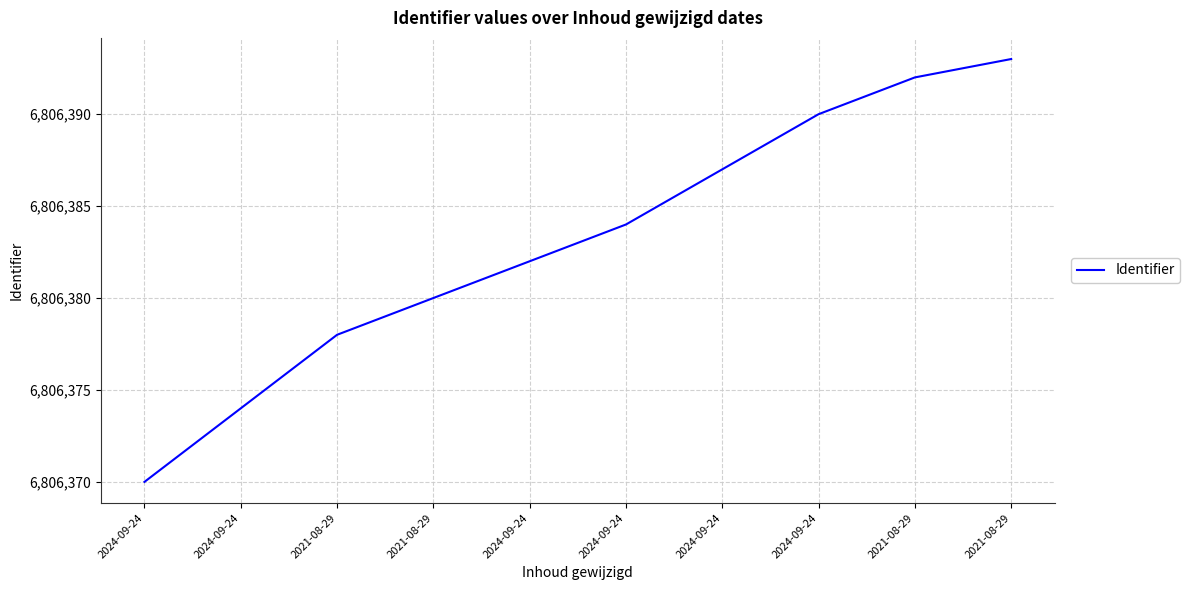

Between 2021-08-29 and 2024-09-24, which is larger?

2021-08-29